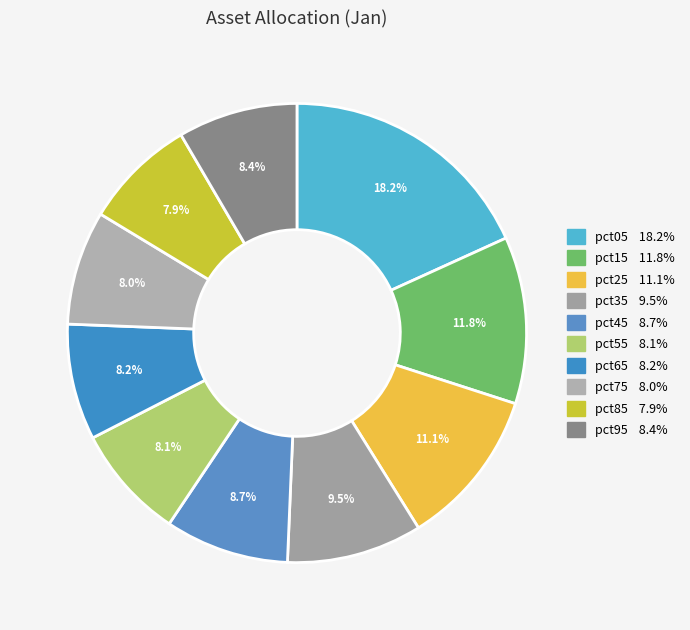

How many slices are in this pie chart?

10